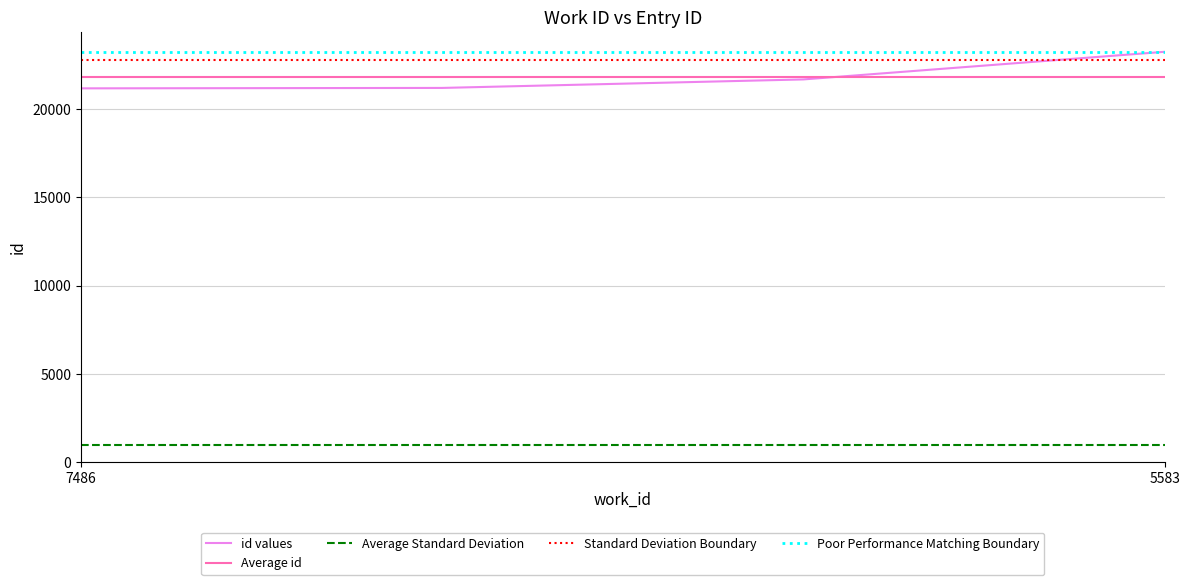

Rank the categories by value from lowest to highest.

7486, 7486, 7541, 5583